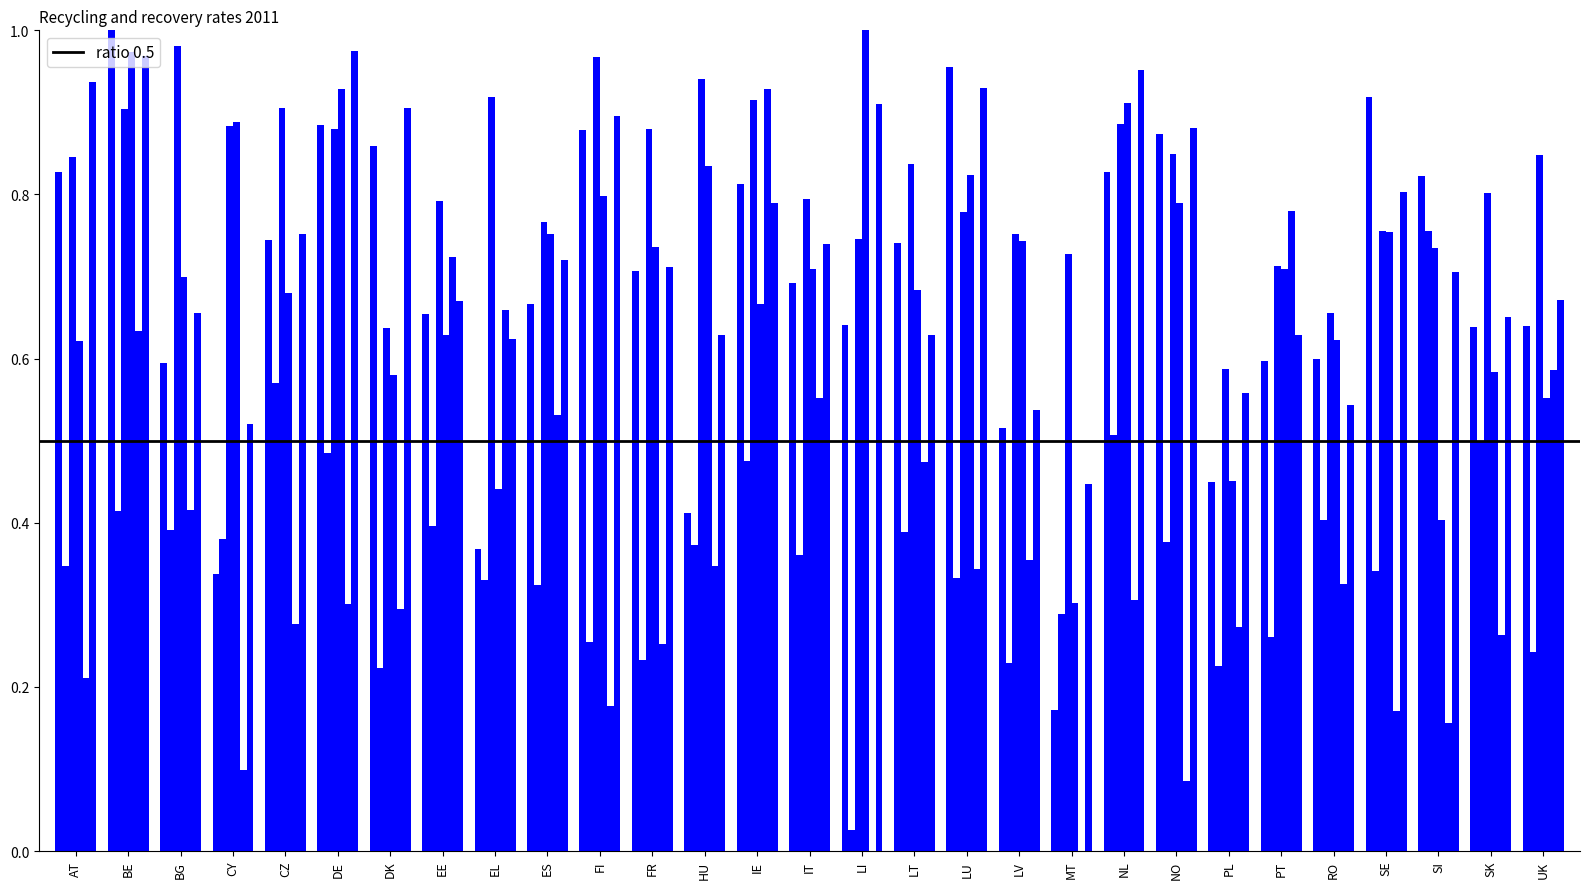

What is the total value across all series at CZ?

3.9